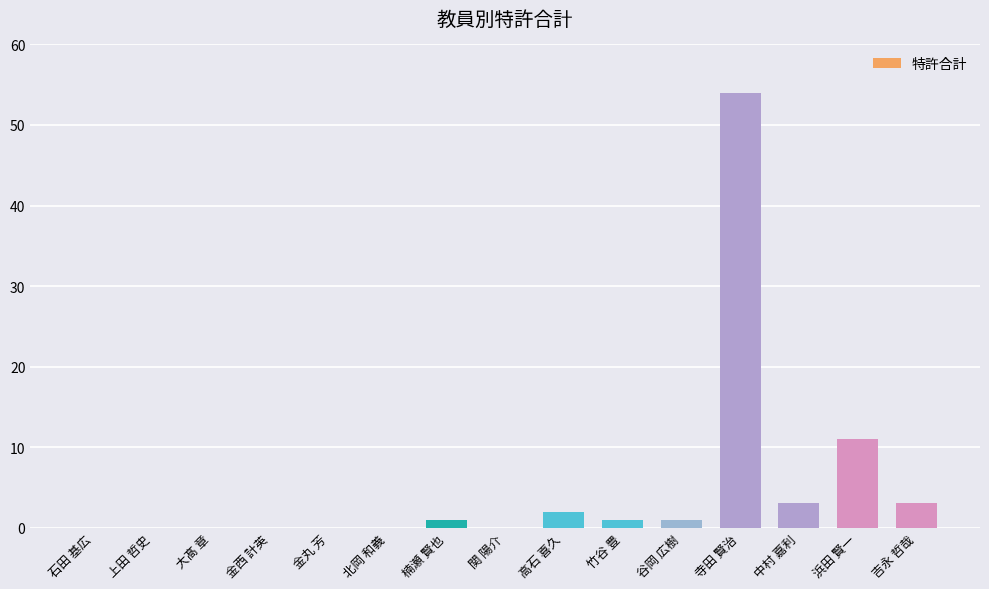

Reading left to right, extract all data points from this chart.

0	0	0	0	0	0	1	0	2	1	1	54	3	11	3